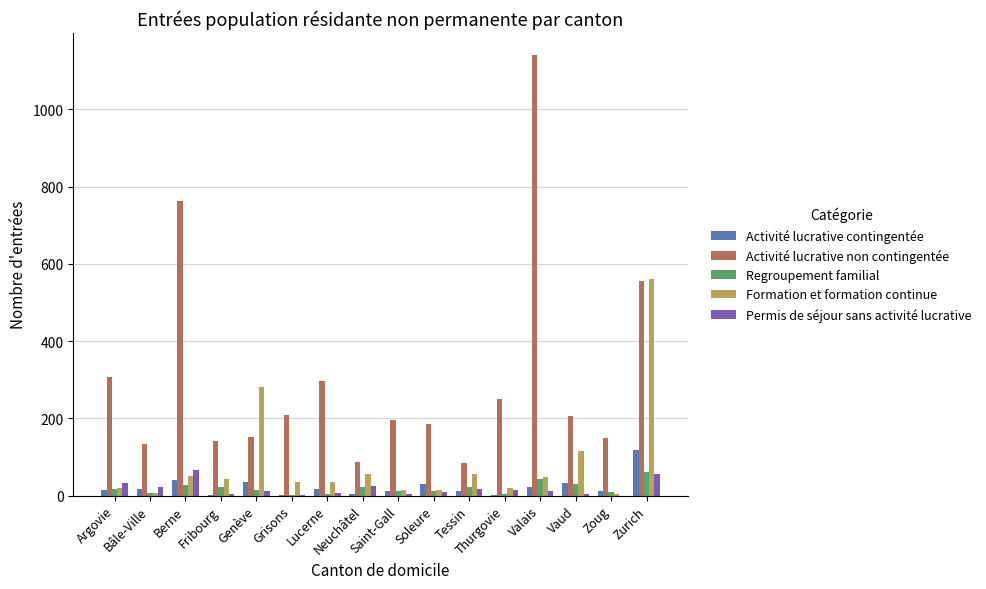

Which series has the largest total across all categories?

Activité lucrative non contingentée